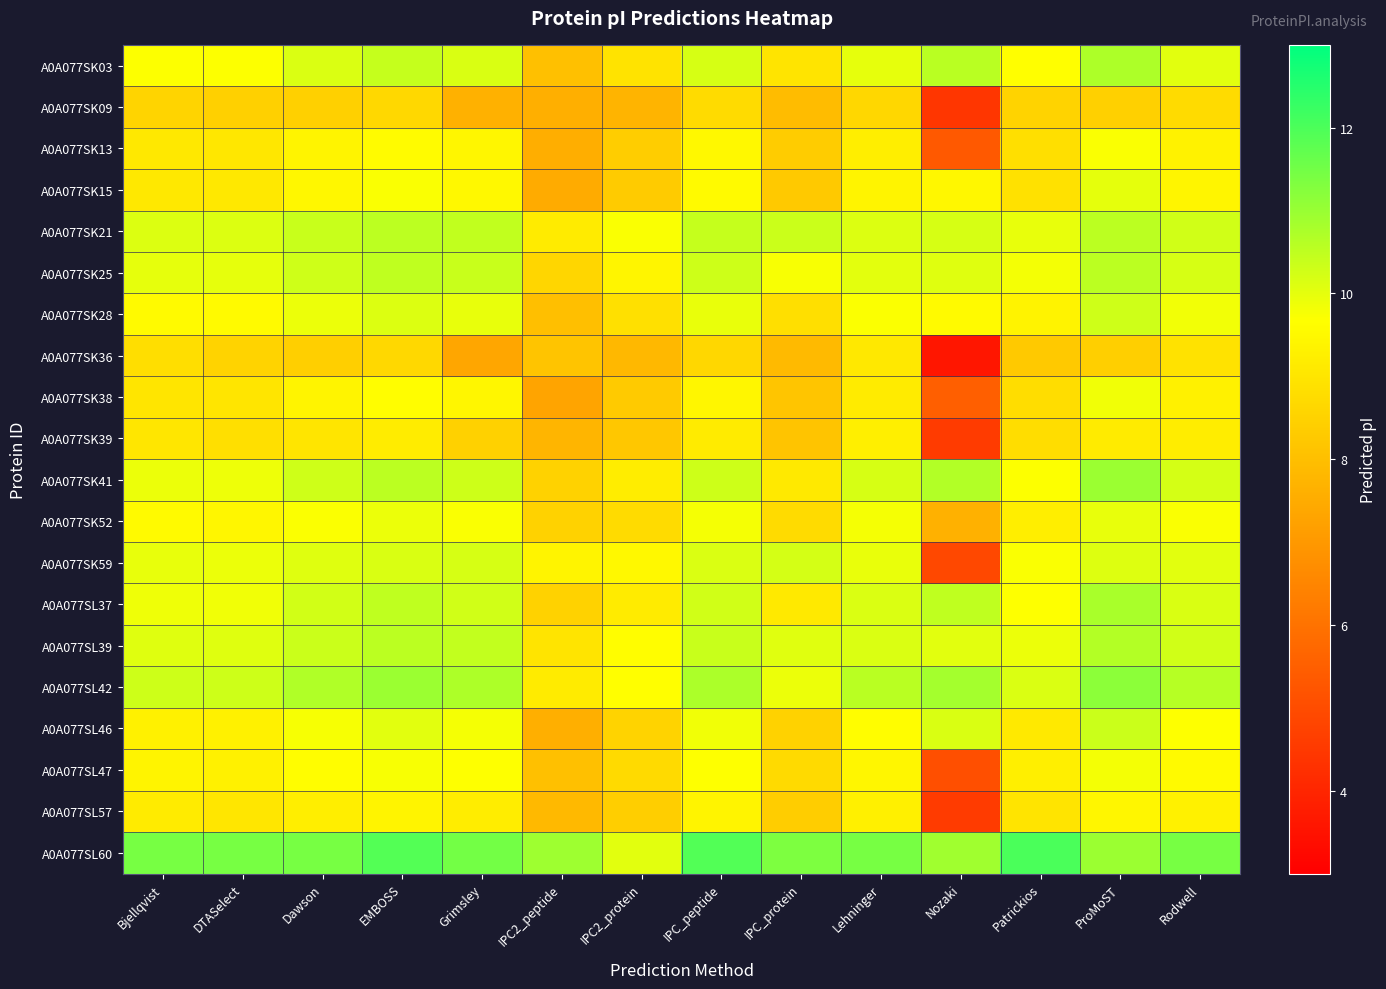

Reading left to right, list all the values displayed in this chart.

A0A077SK03: Bjellqvist=9.7	DTASelect=9.7	Dawson=10.1	EMBOSS=10.4	Grimsley=10.2	IPC2_peptide=8.0	IPC2_protein=8.9	IPC_peptide=10.2	IPC_protein=9.0	Lehninger=10.0	Nozaki=10.6	Patrickios=9.6	ProMoST=10.7	Rodwell=10.0
A0A077SK09: Bjellqvist=8.6	DTASelect=8.4	Dawson=8.4	EMBOSS=8.7	Grimsley=7.6	IPC2_peptide=7.6	IPC2_protein=7.7	IPC_peptide=8.7	IPC_protein=7.9	Lehninger=8.6	Nozaki=4.4	Patrickios=8.5	ProMoST=8.4	Rodwell=8.7
A0A077SK13: Bjellqvist=9.1	DTASelect=9.0	Dawson=9.4	EMBOSS=9.6	Grimsley=9.4	IPC2_peptide=7.6	IPC2_protein=8.4	IPC_peptide=9.5	IPC_protein=8.3	Lehninger=9.2	Nozaki=5.3	Patrickios=8.8	ProMoST=9.7	Rodwell=9.3
A0A077SK15: Bjellqvist=9.1	DTASelect=9.1	Dawson=9.5	EMBOSS=9.7	Grimsley=9.5	IPC2_peptide=7.5	IPC2_protein=8.3	IPC_peptide=9.5	IPC_protein=8.3	Lehninger=9.4	Nozaki=9.5	Patrickios=8.9	ProMoST=10.0	Rodwell=9.4
A0A077SK21: Bjellqvist=10.1	DTASelect=10.1	Dawson=10.4	EMBOSS=10.5	Grimsley=10.5	IPC2_peptide=9.2	IPC2_protein=9.7	IPC_peptide=10.4	IPC_protein=10.3	Lehninger=10.1	Nozaki=10.2	Patrickios=10.0	ProMoST=10.6	Rodwell=10.3
A0A077SK25: Bjellqvist=10.0	DTASelect=10.0	Dawson=10.3	EMBOSS=10.5	Grimsley=10.4	IPC2_peptide=8.6	IPC2_protein=9.4	IPC_peptide=10.3	IPC_protein=9.8	Lehninger=10.0	Nozaki=10.1	Patrickios=9.8	ProMoST=10.5	Rodwell=10.2
A0A077SK28: Bjellqvist=9.6	DTASelect=9.5	Dawson=9.9	EMBOSS=10.1	Grimsley=10.0	IPC2_peptide=8.0	IPC2_protein=8.9	IPC_peptide=9.9	IPC_protein=8.8	Lehninger=9.7	Nozaki=9.5	Patrickios=9.4	ProMoST=10.3	Rodwell=9.8
A0A077SK36: Bjellqvist=8.8	DTASelect=8.5	Dawson=8.4	EMBOSS=8.7	Grimsley=7.4	IPC2_peptide=8.2	IPC2_protein=7.8	IPC_peptide=8.6	IPC_protein=7.9	Lehninger=9.1	Nozaki=3.6	Patrickios=8.3	ProMoST=8.4	Rodwell=8.9
A0A077SK38: Bjellqvist=9.0	DTASelect=9.0	Dawson=9.4	EMBOSS=9.6	Grimsley=9.4	IPC2_peptide=7.3	IPC2_protein=8.3	IPC_peptide=9.4	IPC_protein=8.2	Lehninger=9.2	Nozaki=5.5	Patrickios=8.8	ProMoST=9.8	Rodwell=9.3
A0A077SK39: Bjellqvist=9.0	DTASelect=8.8	Dawson=9.0	EMBOSS=9.2	Grimsley=8.5	IPC2_peptide=7.7	IPC2_protein=8.2	IPC_peptide=9.2	IPC_protein=8.1	Lehninger=9.3	Nozaki=4.6	Patrickios=8.8	ProMoST=9.1	Rodwell=9.2
A0A077SK41: Bjellqvist=9.9	DTASelect=9.9	Dawson=10.3	EMBOSS=10.6	Grimsley=10.3	IPC2_peptide=8.5	IPC2_protein=9.2	IPC_peptide=10.3	IPC_protein=9.1	Lehninger=10.2	Nozaki=10.7	Patrickios=9.7	ProMoST=10.9	Rodwell=10.2
A0A077SK52: Bjellqvist=9.5	DTASelect=9.4	Dawson=9.7	EMBOSS=9.9	Grimsley=9.7	IPC2_peptide=8.5	IPC2_protein=8.7	IPC_peptide=9.8	IPC_protein=8.7	Lehninger=9.8	Nozaki=7.6	Patrickios=9.2	ProMoST=10.0	Rodwell=9.7
A0A077SK59: Bjellqvist=10.0	DTASelect=9.9	Dawson=10.1	EMBOSS=10.2	Grimsley=10.2	IPC2_peptide=9.4	IPC2_protein=9.5	IPC_peptide=10.1	IPC_protein=10.2	Lehninger=9.9	Nozaki=4.9	Patrickios=9.7	ProMoST=10.1	Rodwell=10.0
A0A077SL37: Bjellqvist=9.9	DTASelect=9.9	Dawson=10.2	EMBOSS=10.5	Grimsley=10.3	IPC2_peptide=8.5	IPC2_protein=9.1	IPC_peptide=10.3	IPC_protein=9.1	Lehninger=10.1	Nozaki=10.5	Patrickios=9.7	ProMoST=10.8	Rodwell=10.2
A0A077SL39: Bjellqvist=10.1	DTASelect=10.1	Dawson=10.3	EMBOSS=10.5	Grimsley=10.5	IPC2_peptide=9.0	IPC2_protein=9.6	IPC_peptide=10.4	IPC_protein=10.1	Lehninger=10.1	Nozaki=10.0	Patrickios=9.9	ProMoST=10.6	Rodwell=10.3
A0A077SL42: Bjellqvist=10.3	DTASelect=10.3	Dawson=10.7	EMBOSS=11.0	Grimsley=10.7	IPC2_peptide=9.1	IPC2_protein=9.6	IPC_peptide=10.7	IPC_protein=9.9	Lehninger=10.6	Nozaki=10.8	Patrickios=10.1	ProMoST=11.2	Rodwell=10.6
A0A077SL46: Bjellqvist=9.3	DTASelect=9.3	Dawson=9.8	EMBOSS=10.0	Grimsley=9.8	IPC2_peptide=7.6	IPC2_protein=8.5	IPC_peptide=9.8	IPC_protein=8.5	Lehninger=9.6	Nozaki=10.2	Patrickios=9.1	ProMoST=10.3	Rodwell=9.7
A0A077SL47: Bjellqvist=9.4	DTASelect=9.3	Dawson=9.6	EMBOSS=9.8	Grimsley=9.7	IPC2_peptide=8.0	IPC2_protein=8.7	IPC_peptide=9.7	IPC_protein=8.7	Lehninger=9.4	Nozaki=5.1	Patrickios=9.3	ProMoST=9.8	Rodwell=9.6
A0A077SL57: Bjellqvist=9.1	DTASelect=9.0	Dawson=9.2	EMBOSS=9.4	Grimsley=9.2	IPC2_peptide=7.9	IPC2_protein=8.4	IPC_peptide=9.4	IPC_protein=8.4	Lehninger=9.3	Nozaki=4.6	Patrickios=9.0	ProMoST=9.4	Rodwell=9.3
A0A077SL60: Bjellqvist=11.4	DTASelect=11.4	Dawson=11.4	EMBOSS=11.9	Grimsley=11.5	IPC2_peptide=10.9	IPC2_protein=10.0	IPC_peptide=11.9	IPC_protein=11.4	Lehninger=11.4	Nozaki=10.9	Patrickios=12.0	ProMoST=11.0	Rodwell=11.4